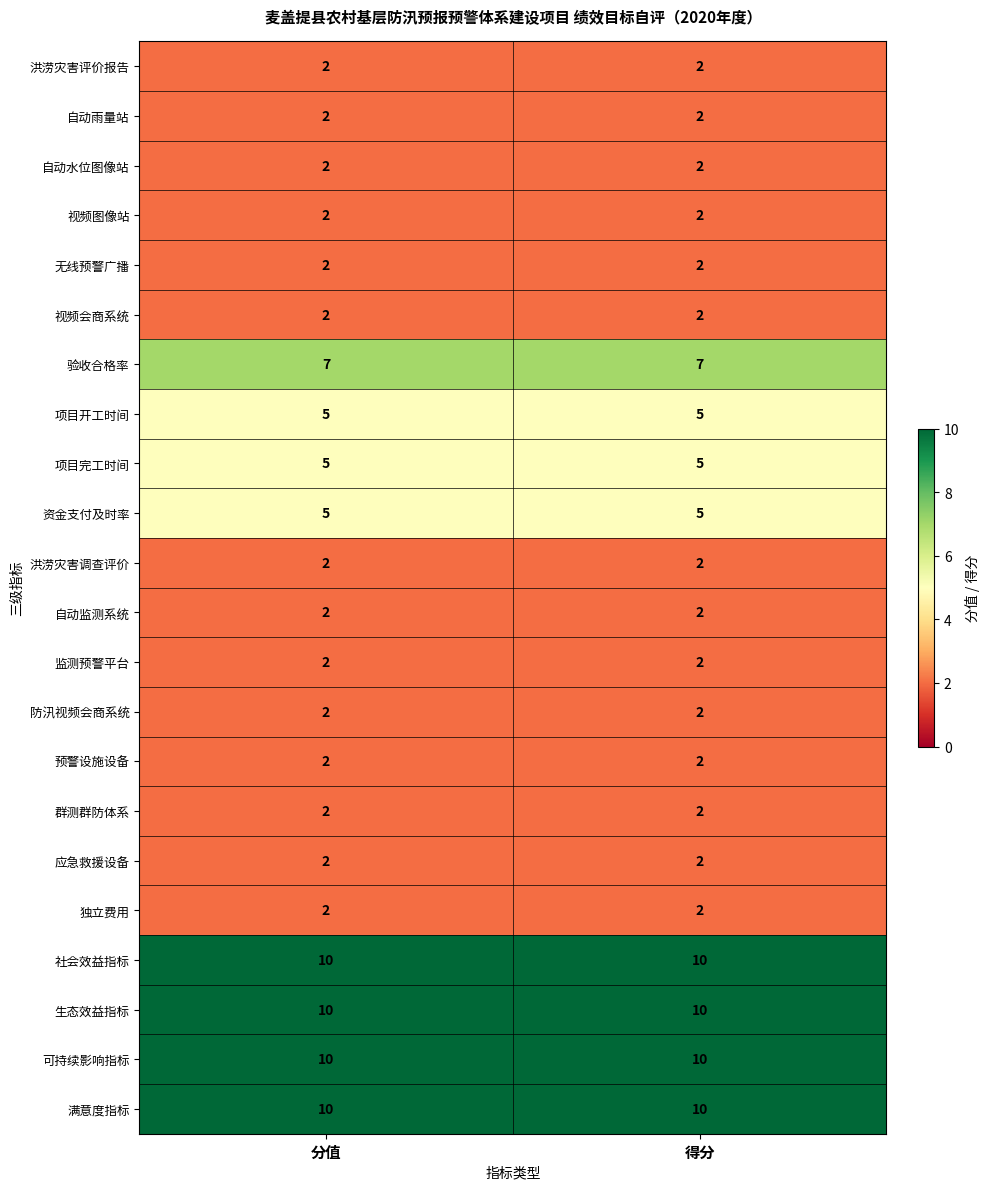

What is the total value across all series at 得分?

90